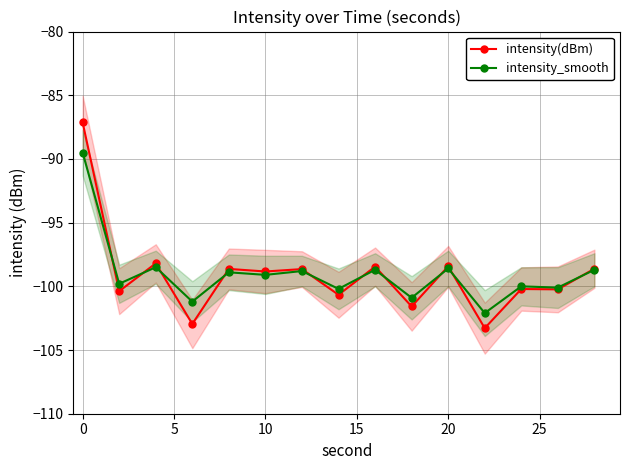

The intensity_smooth series shows -99.1 at 10. True or false?

True